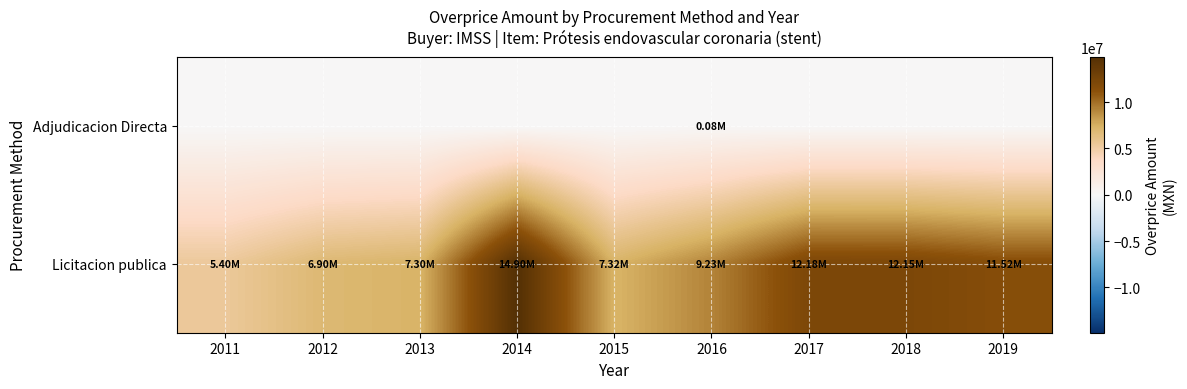

Which series has the largest total across all categories?

Licitacion publica